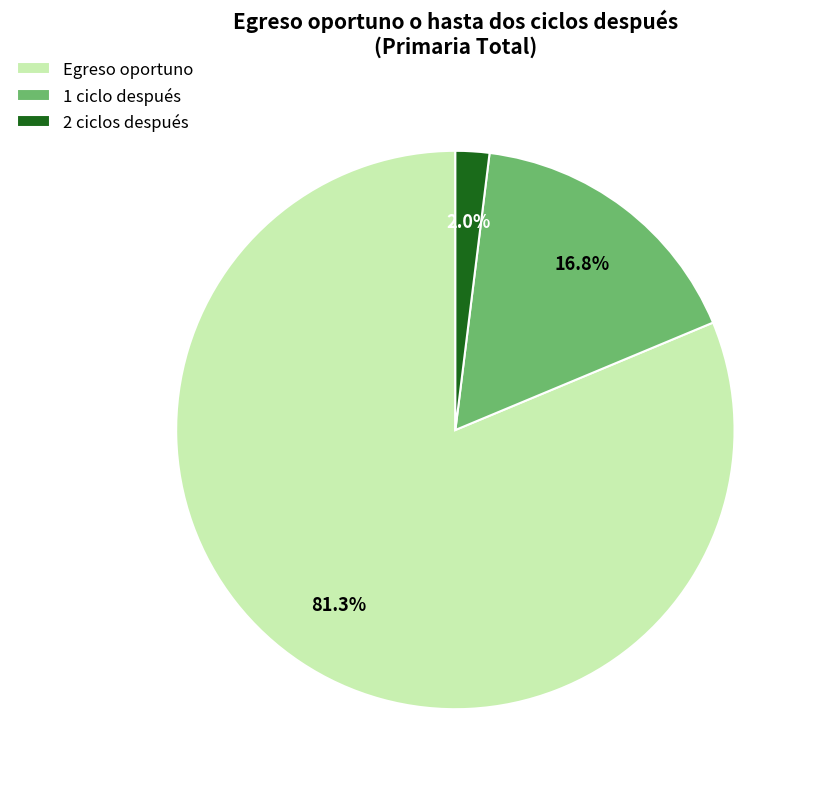

To the nearest percent, what percentage of the pie is 2 ciclos después?

2%